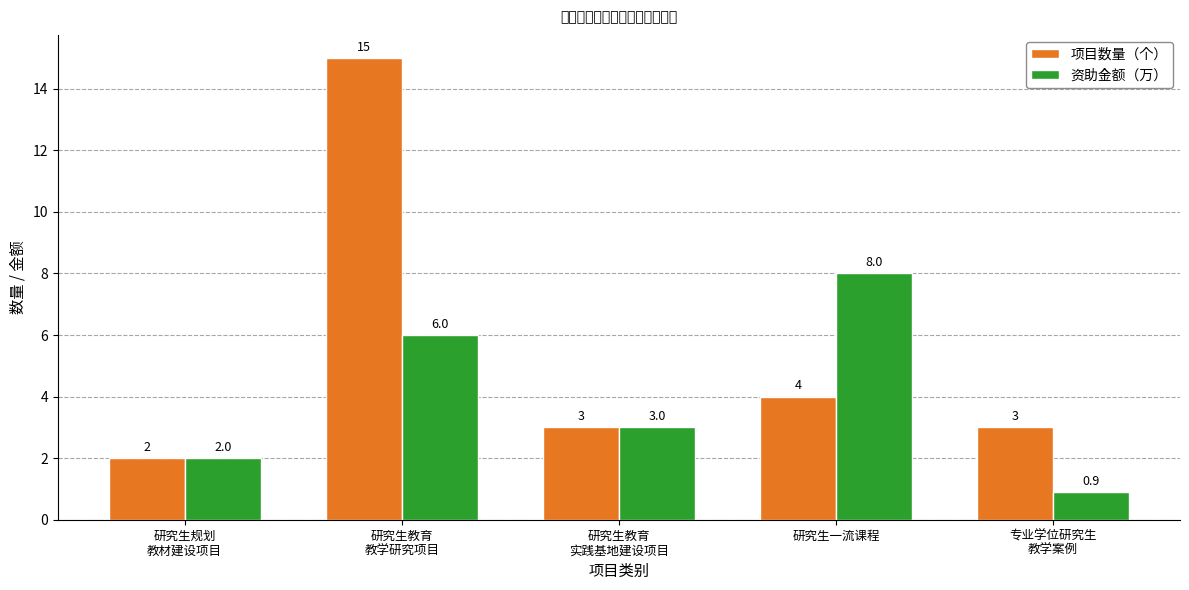

List the series in order of their overall mean, highest first.

项目数量（个）, 资助金额（万）